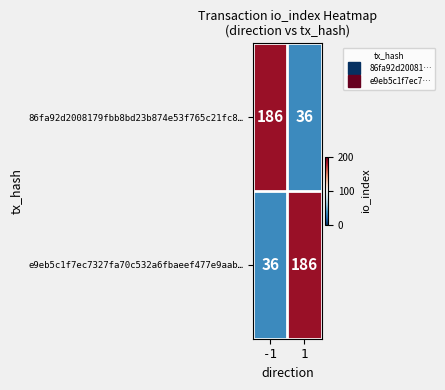

What is the minimum value for 86fa92d2008179fbb8bd23b874e53f765c21fc8…?

36